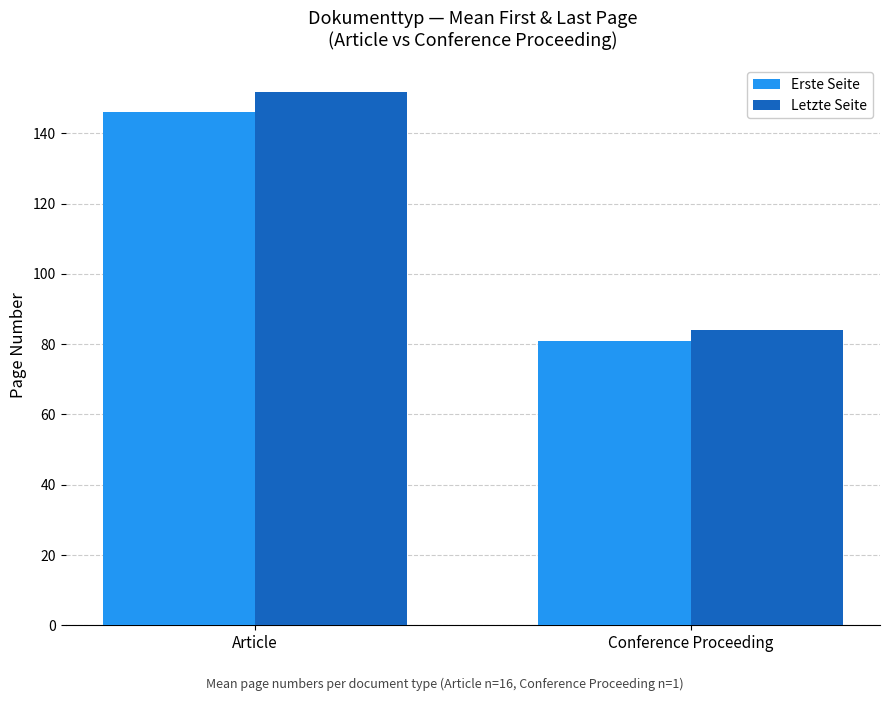

What is the sum of all Letzte Seite values?

235.9